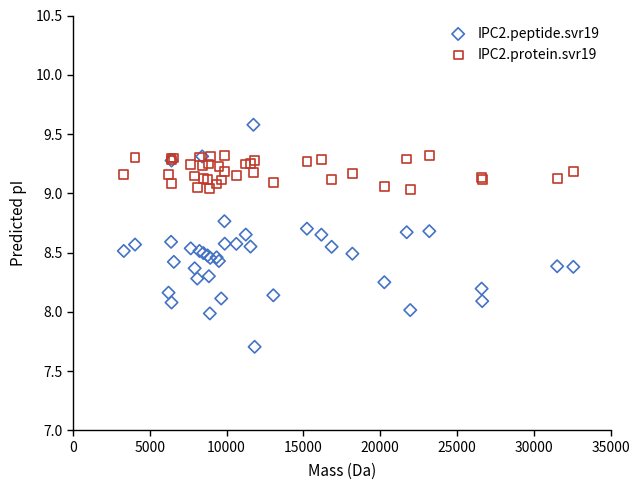

Which series reaches the maximum Y coordinate?

IPC2.peptide.svr19